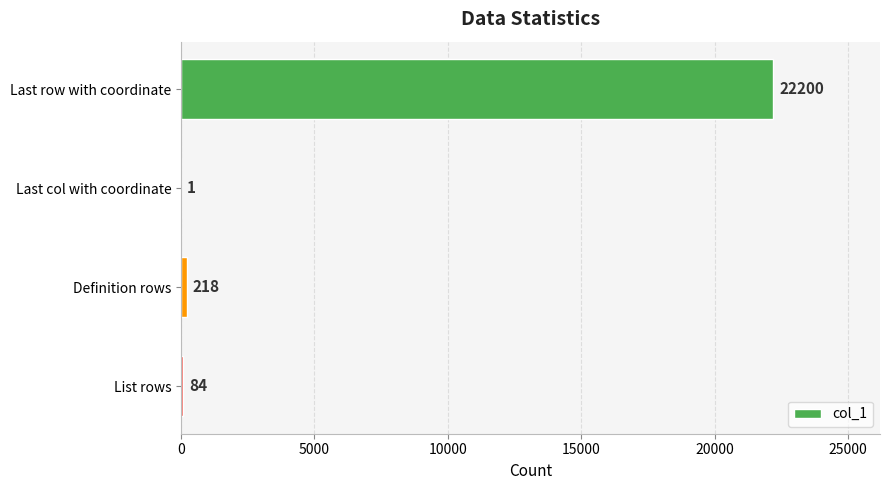

What is the sum of all values?

22503